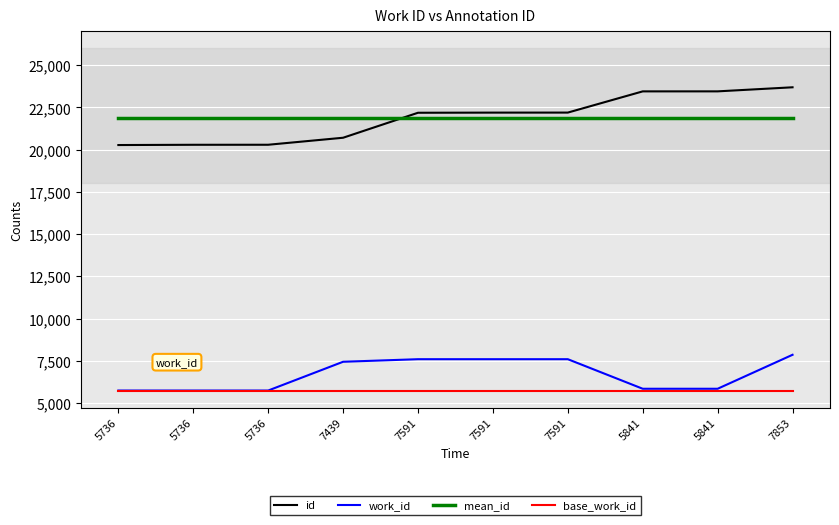

List the series in order of their peak value, highest first.

id, mean_id, work_id, base_work_id